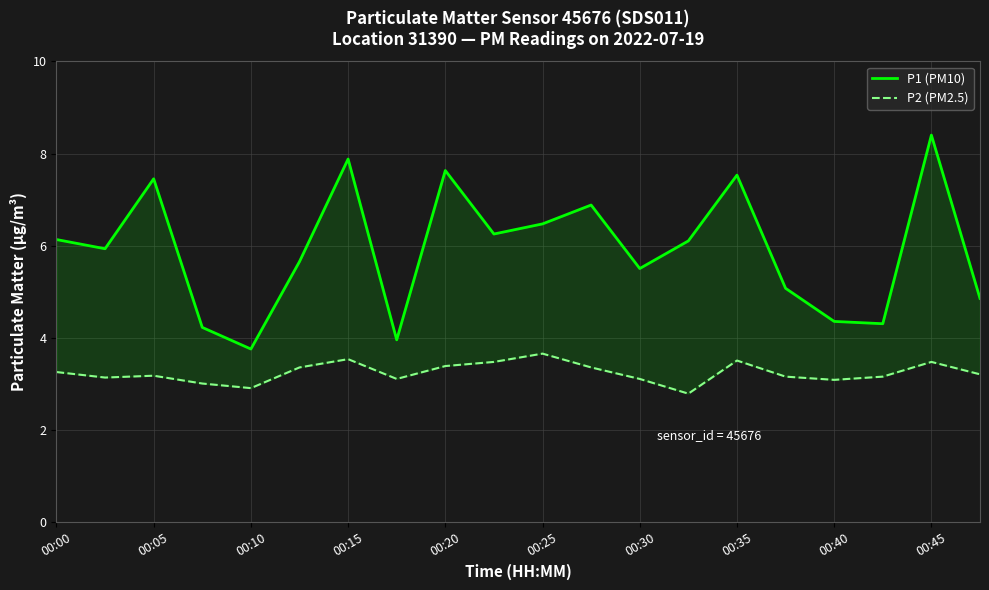

Rank the series at 17 from lowest to highest value.

P2 (PM2.5), P1 (PM10)